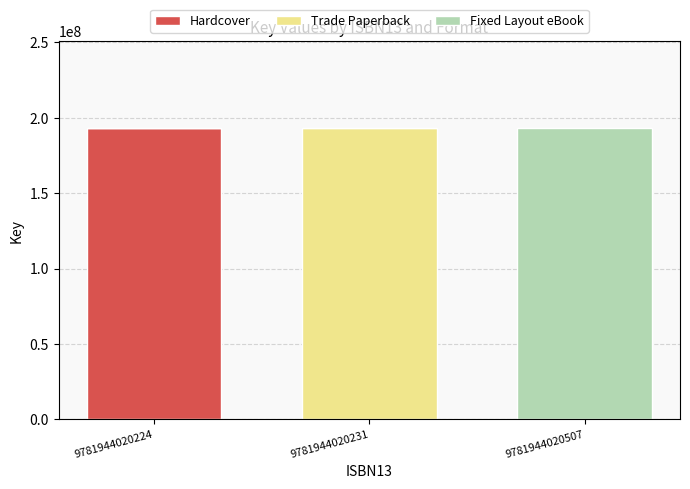

How many data points does each series have?

3